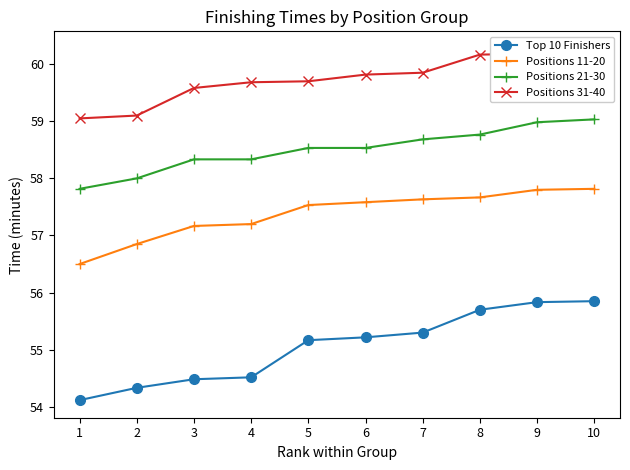

What is the highest value of the Top 10 Finishers series?

55.9